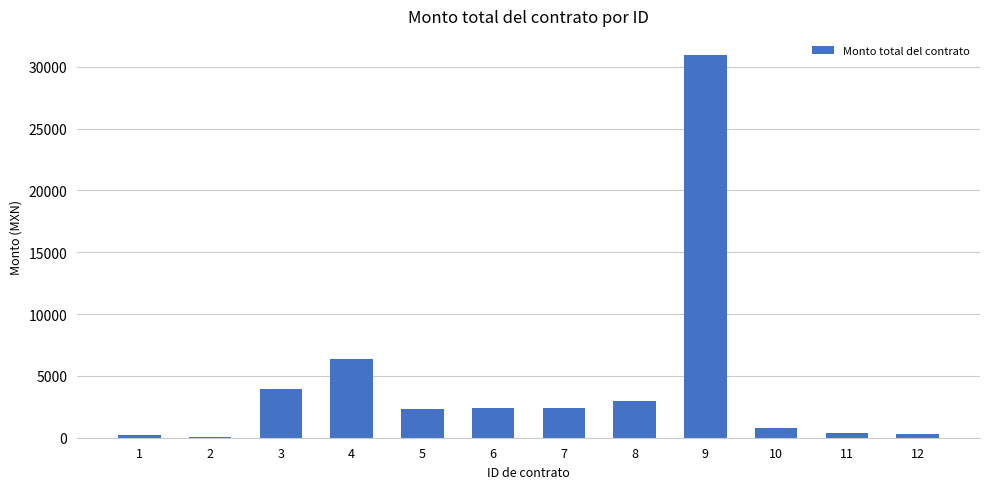

The value at 3 is 3944.0. True or false?

True